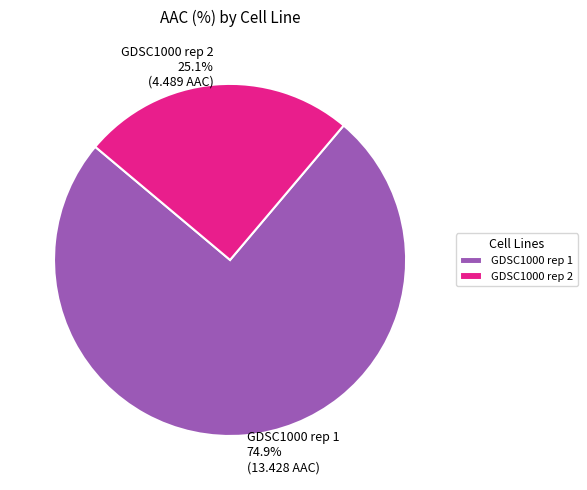

What is the majority slice?

GDSC1000 rep 1